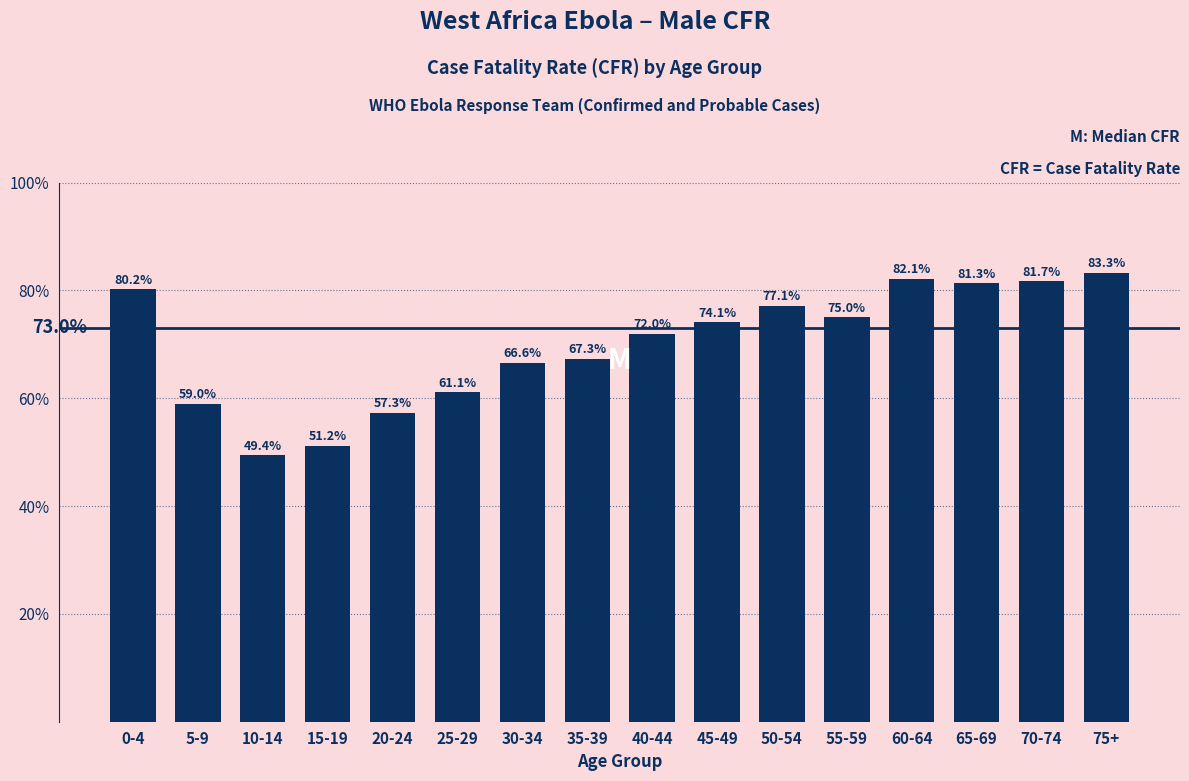

Reading right to left, list all the values displayed in this chart.

83.3	81.7	81.3	82.1	75.0	77.1	74.1	72.0	67.3	66.6	61.1	57.3	51.2	49.4	59.0	80.2